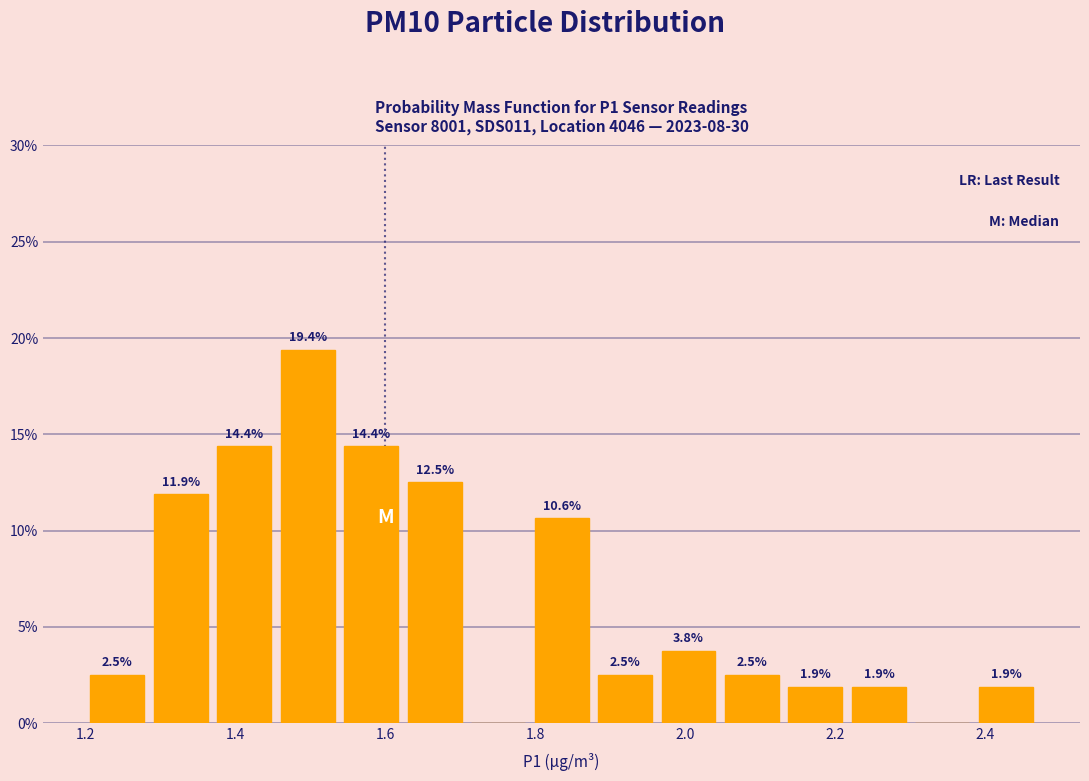

Which range on the x-axis has the tallest bar?

1.46 to 1.54